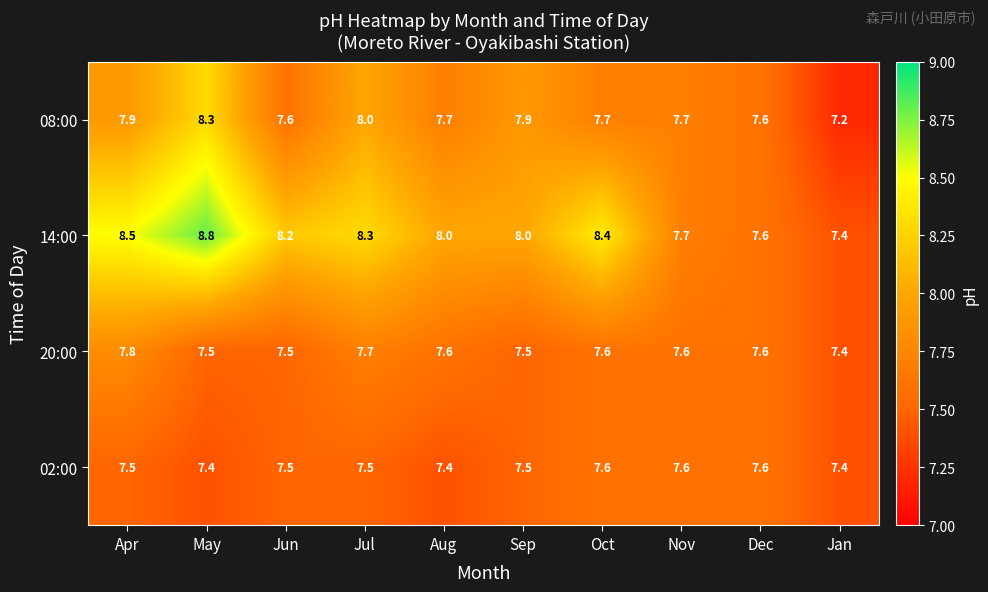

True or false: 20:00 has a value of 4.4 at Oct.

False